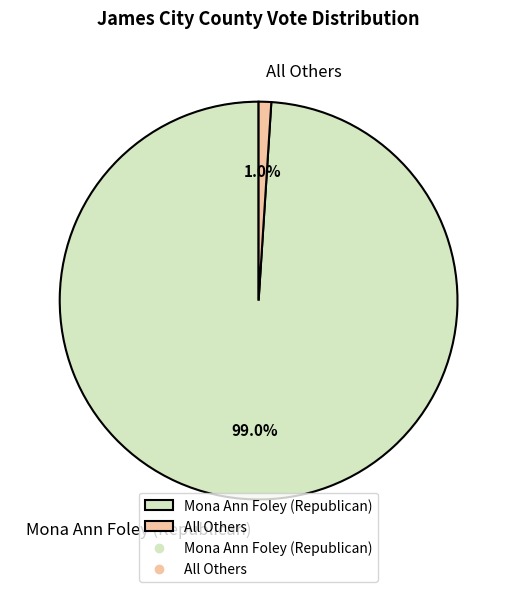

Which slice is the largest?

Mona Ann Foley (Republican)